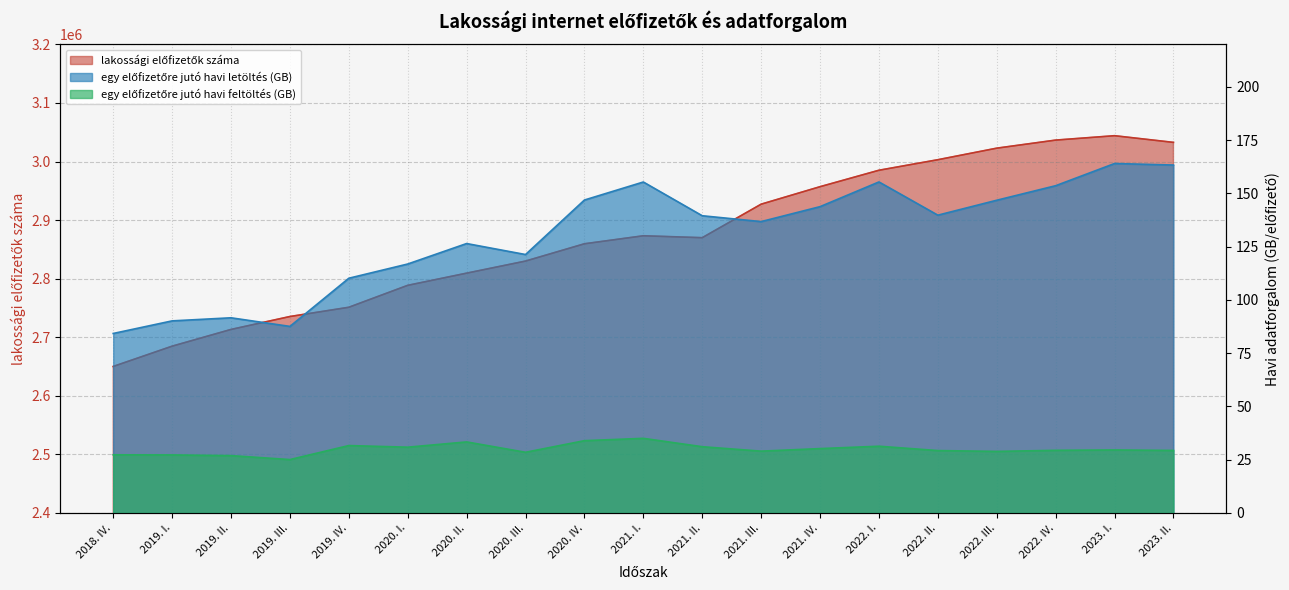

Rank the series by their maximum value, from lowest to highest.

egy előfizetőre jutó havi feltöltés (GB), egy előfizetőre jutó havi letöltés (GB), lakossági előfizetők száma